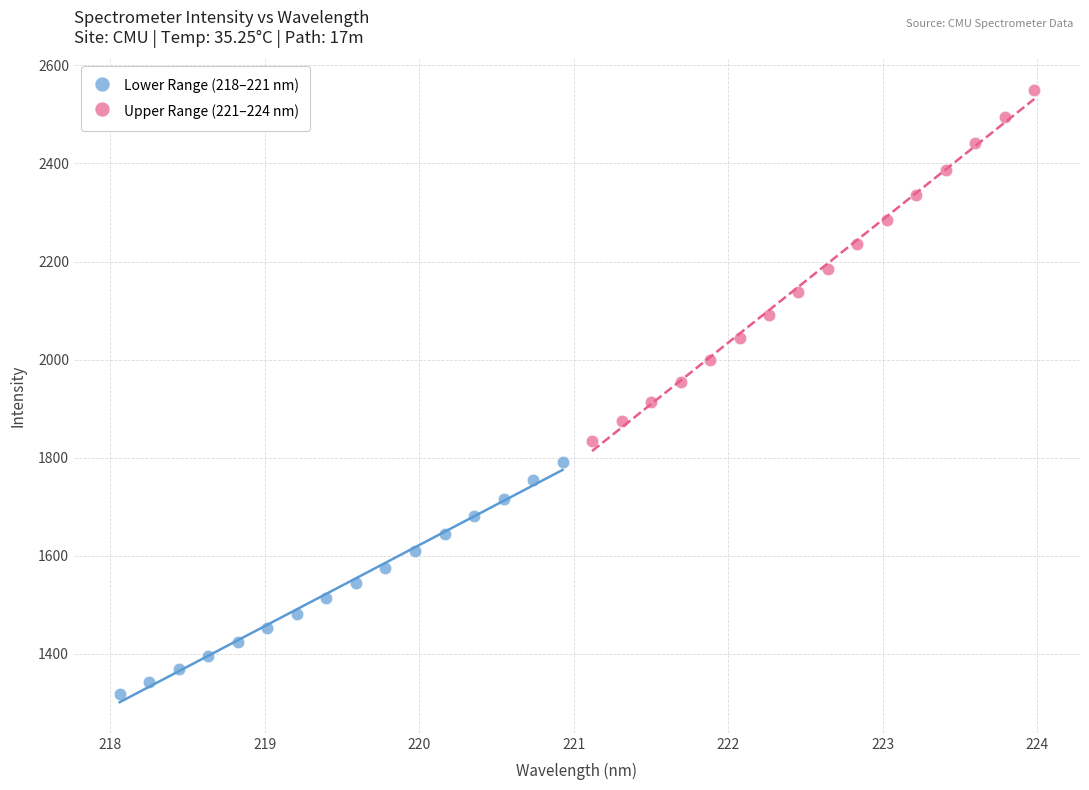

Which series reaches the maximum Y coordinate?

Upper Range (221–224 nm)